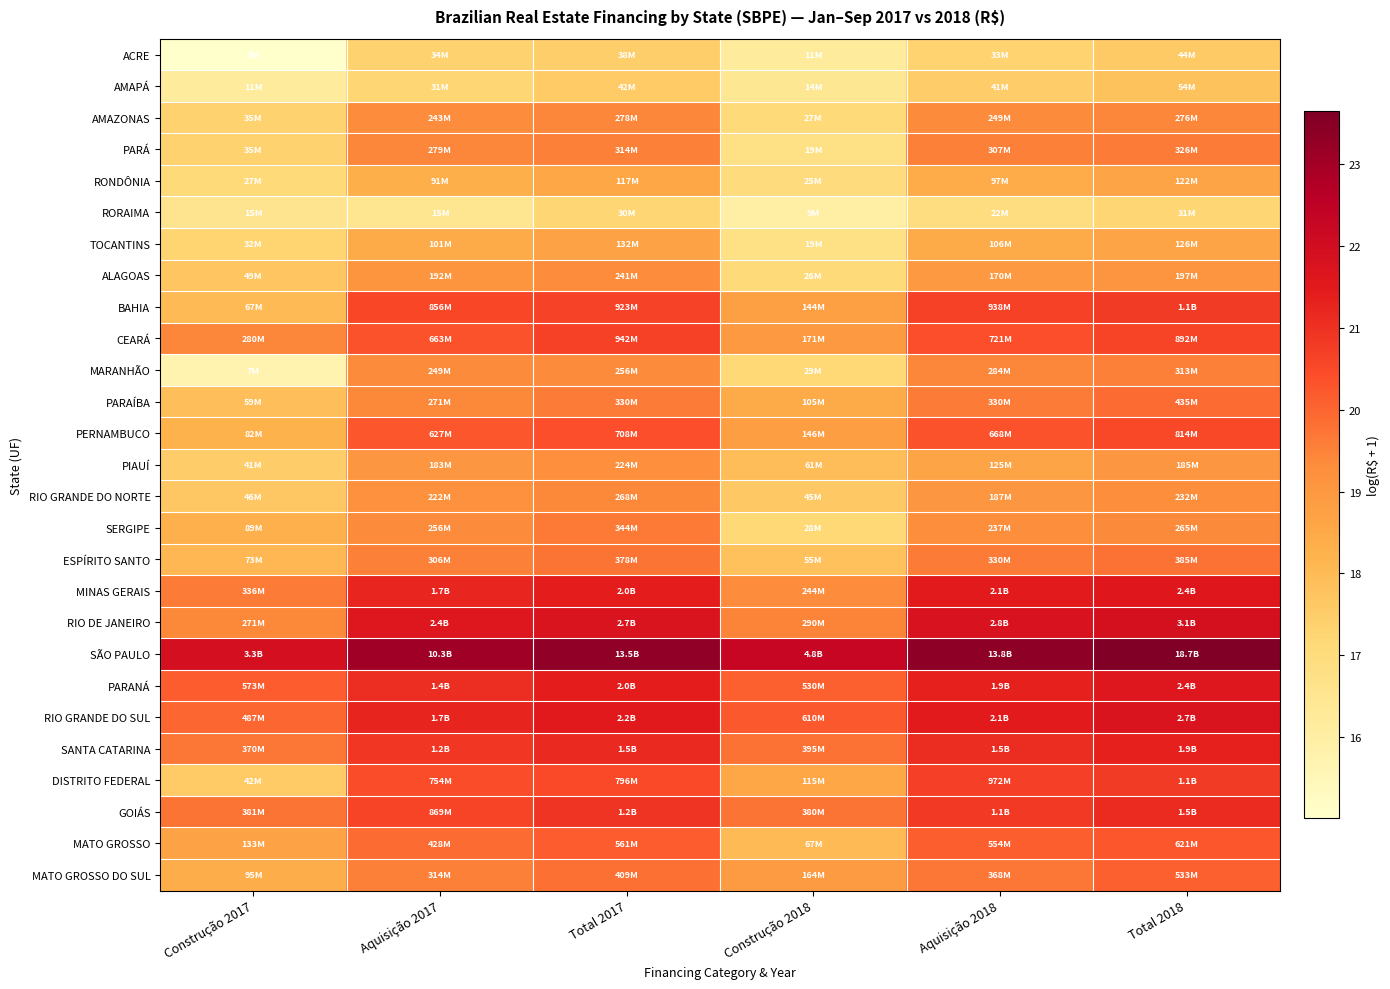

Between Total 2018 and Aquisição 2017, which is larger?

Total 2018